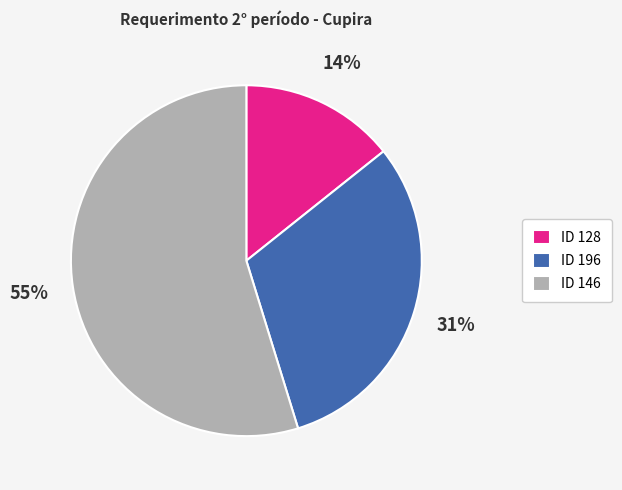

Count the number of slices in the pie.

3